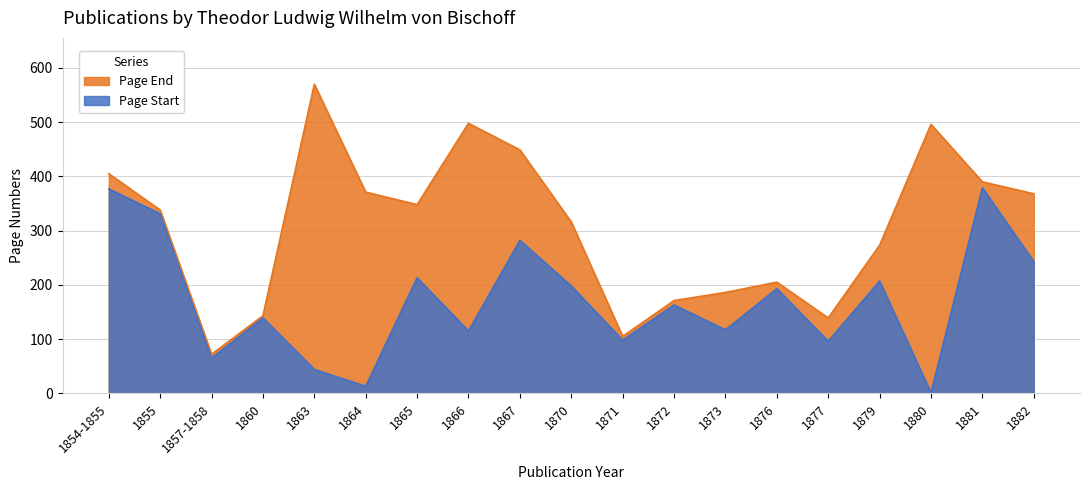

What are all the series names shown in the legend?

Page End, Page Start